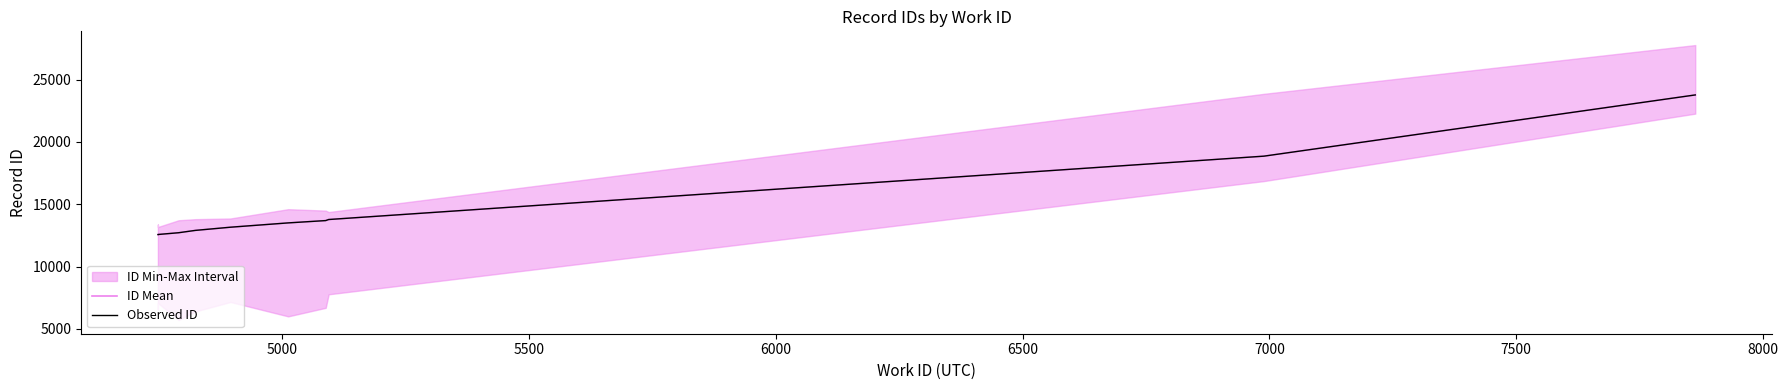

Which series has the largest total across all categories?

ID Mean